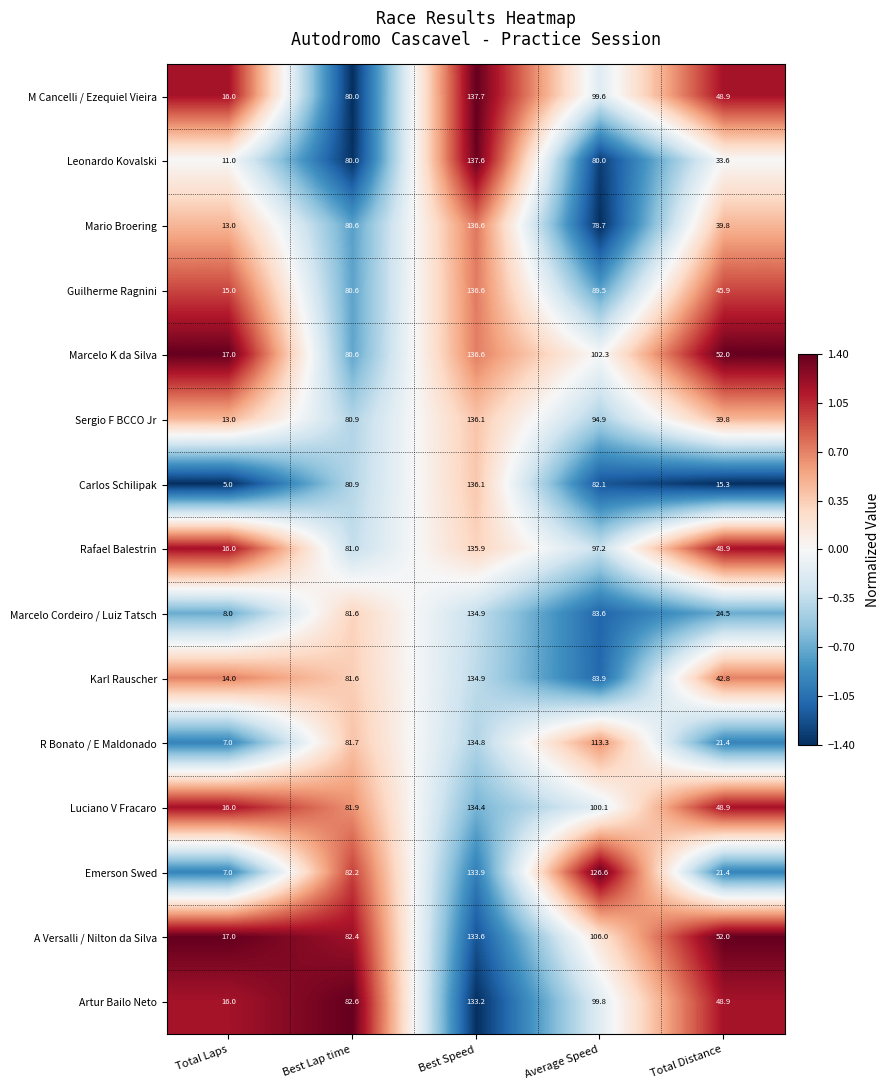

What is the sum of the Guilherme Ragnini values at Average Speed and Best Lap time?

170.1